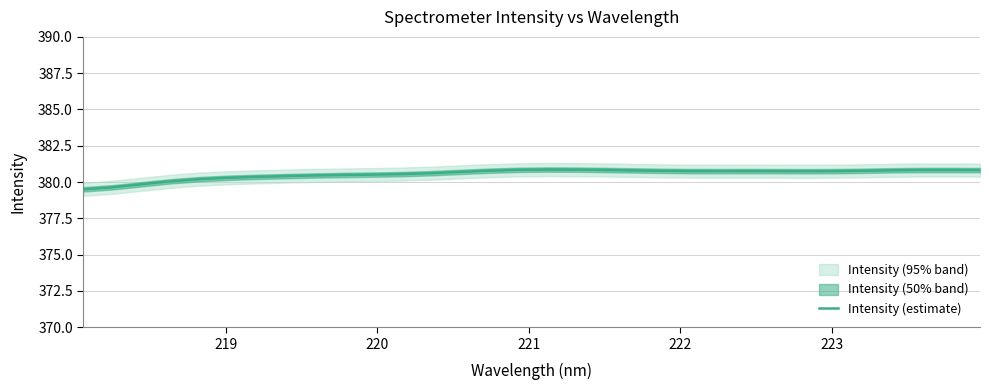

How many points are higher than both their immediate neighbors (excluding endpoints)?

3